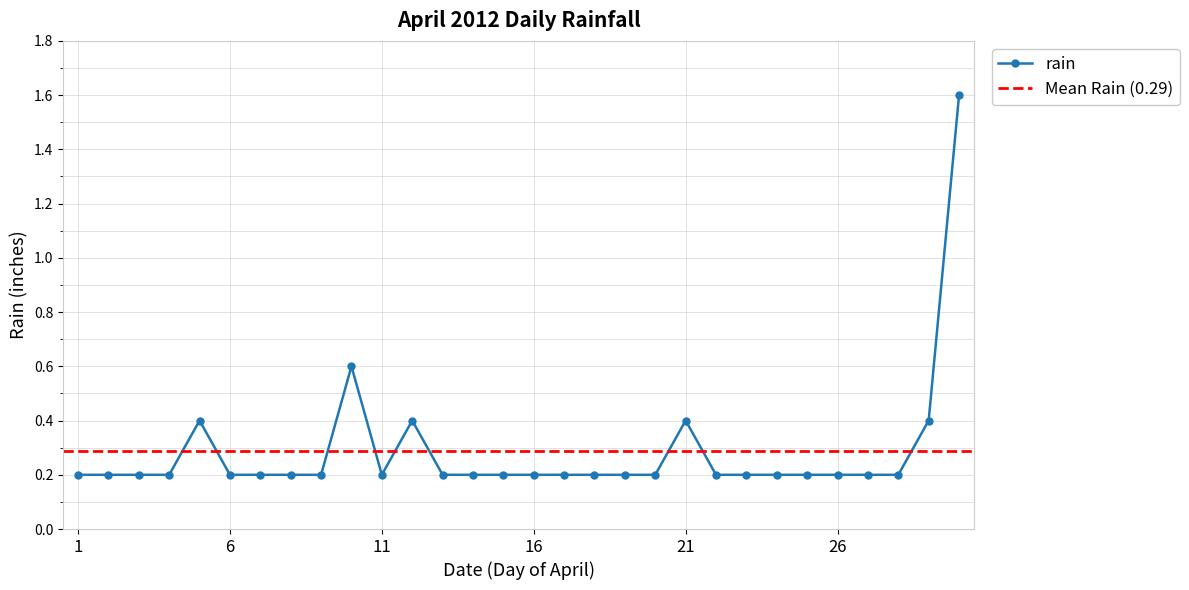

True or false: rain has more than 1 interior local peaks.

True